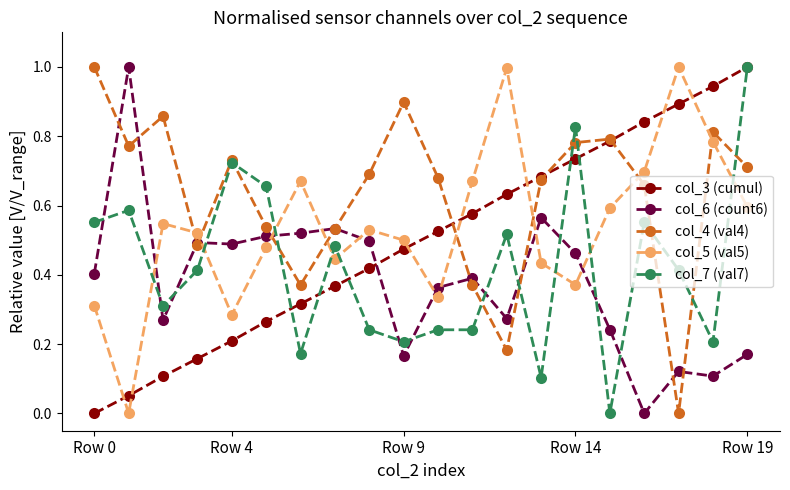

List the series in order of their overall mean, highest first.

col_4 (val4), col_5 (val5), col_3 (cumul), col_7 (val7), col_6 (count6)